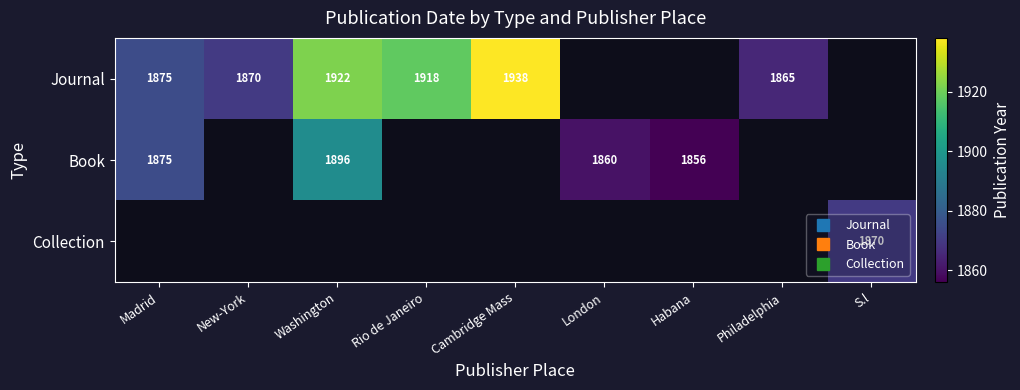

At which label does Book reach its peak?

Washington